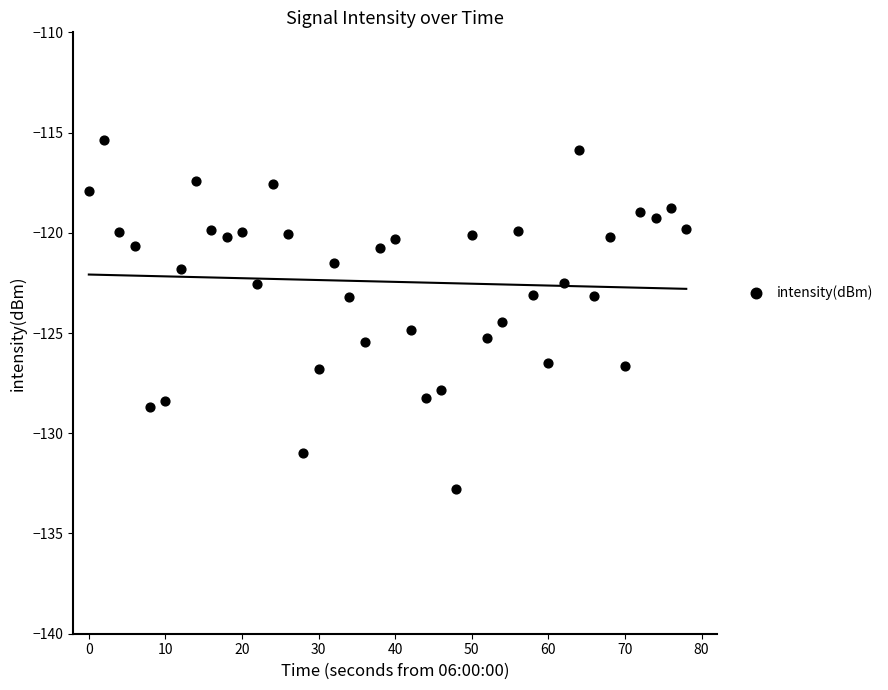

What Y value in the scatter plot is closest to -124?

-124.4